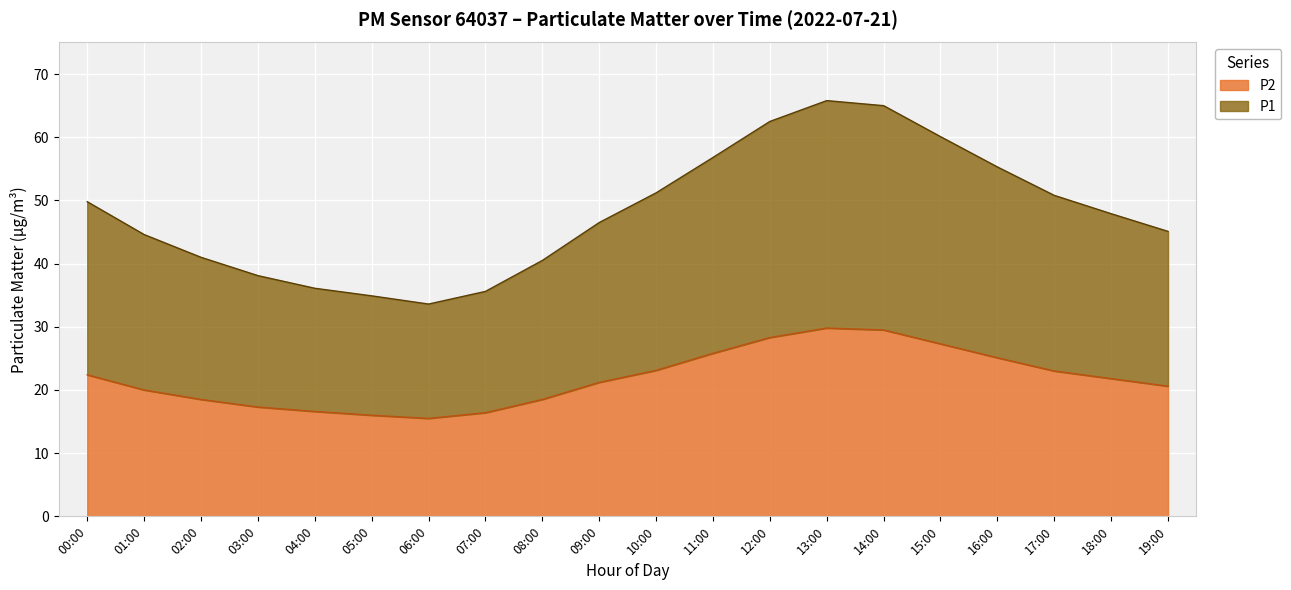

Which has a higher value, 00:00 or 14:00?

14:00